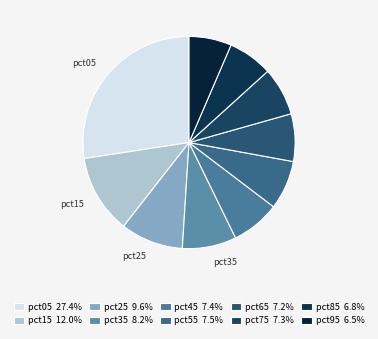

Count the number of slices in the pie.

10